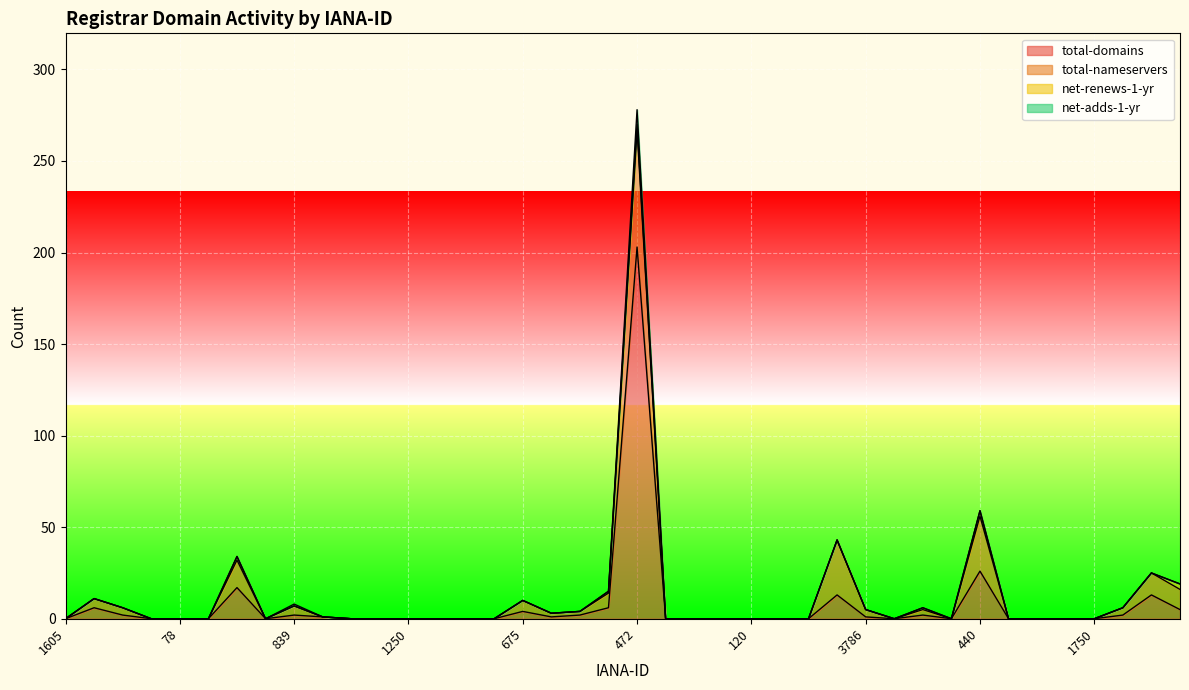

At which label is net-renews-1-yr closest to 1?

1151